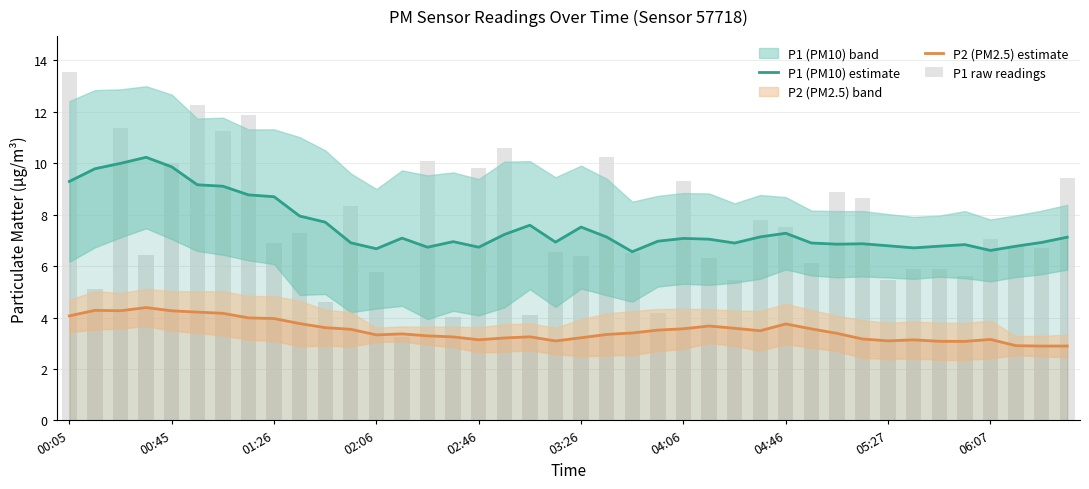

Is it true that P1 (PM10) estimate equals 8.8 at 33?

False